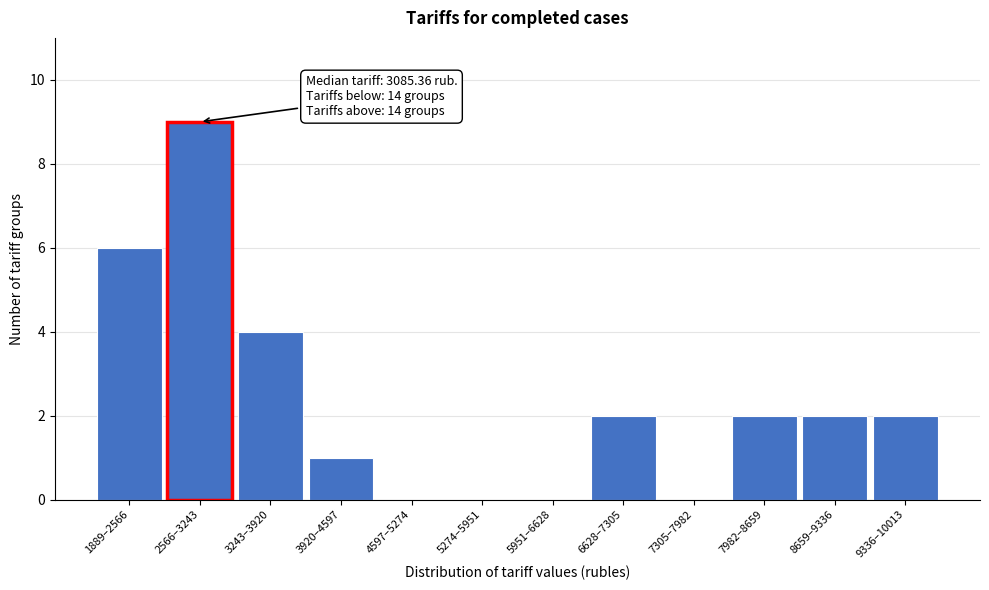

Reading left to right, list all the values displayed in this chart.

1889–2566=6	2566–3243=9	3243–3920=4	3920–4597=1	4597–5274=0	5274–5951=0	5951–6628=0	6628–7305=2	7305–7982=0	7982–8659=2	8659–9336=2	9336–10013=2